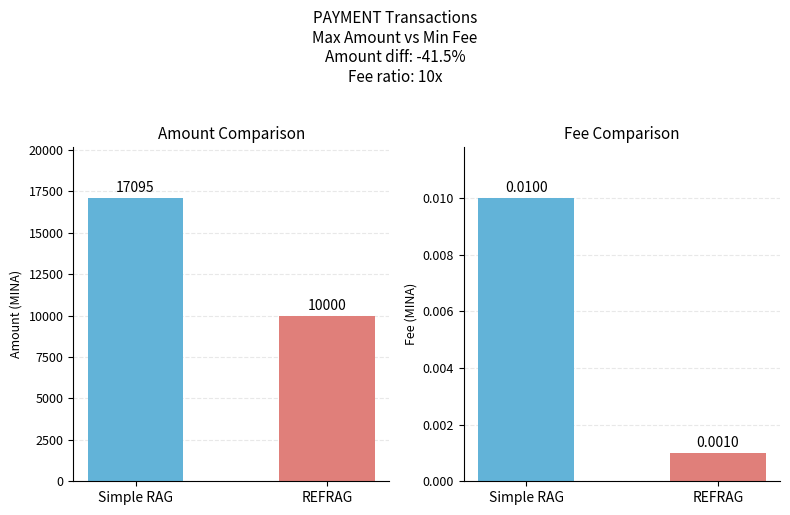

List the series in order of their overall mean, highest first.

Amount (MINA), Fee (MINA)